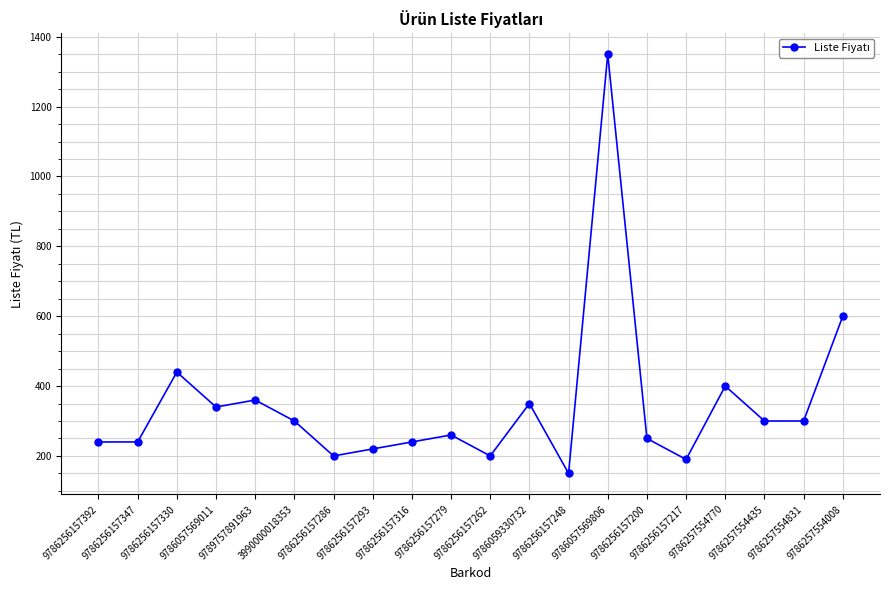

How many lines are shown in the chart?

1